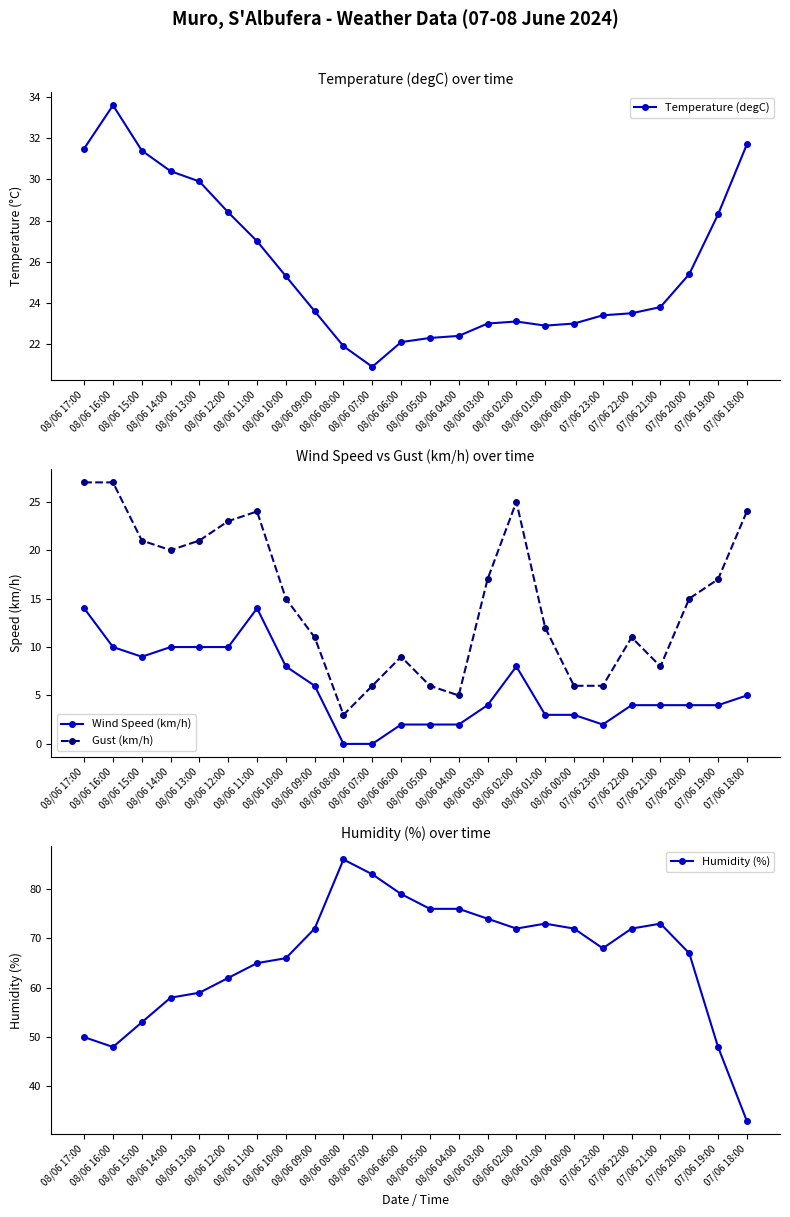

True or false: Humidity (%) and Temperature (degC) cross at least once.

False